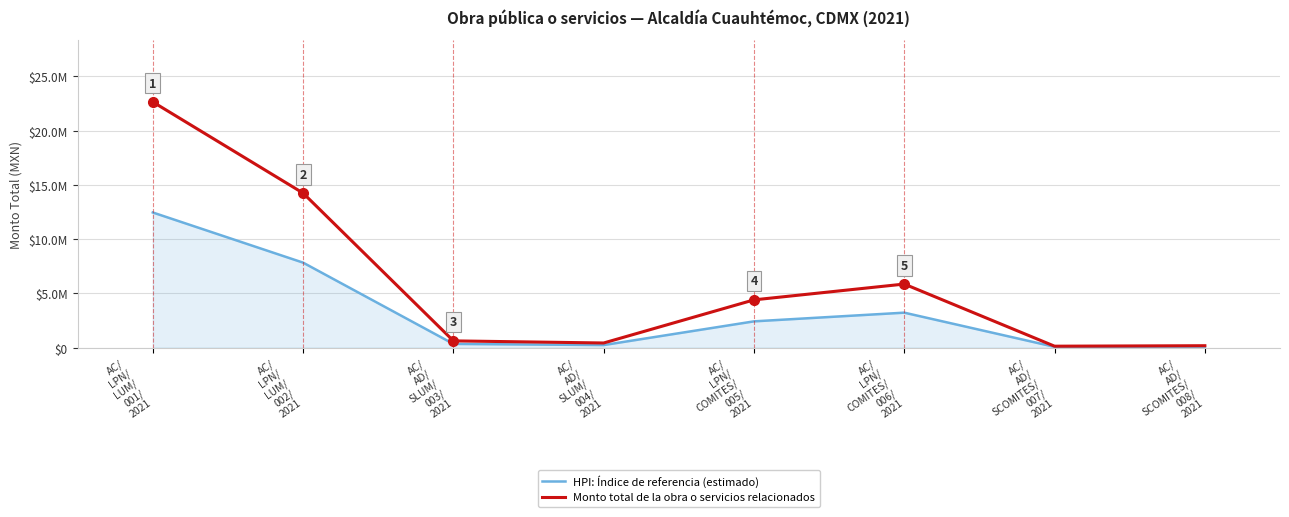

Where does the Monto total de la obra o servicios relacionados series first go above 4403264?

AC/
LPN/
LUM/
001/
2021